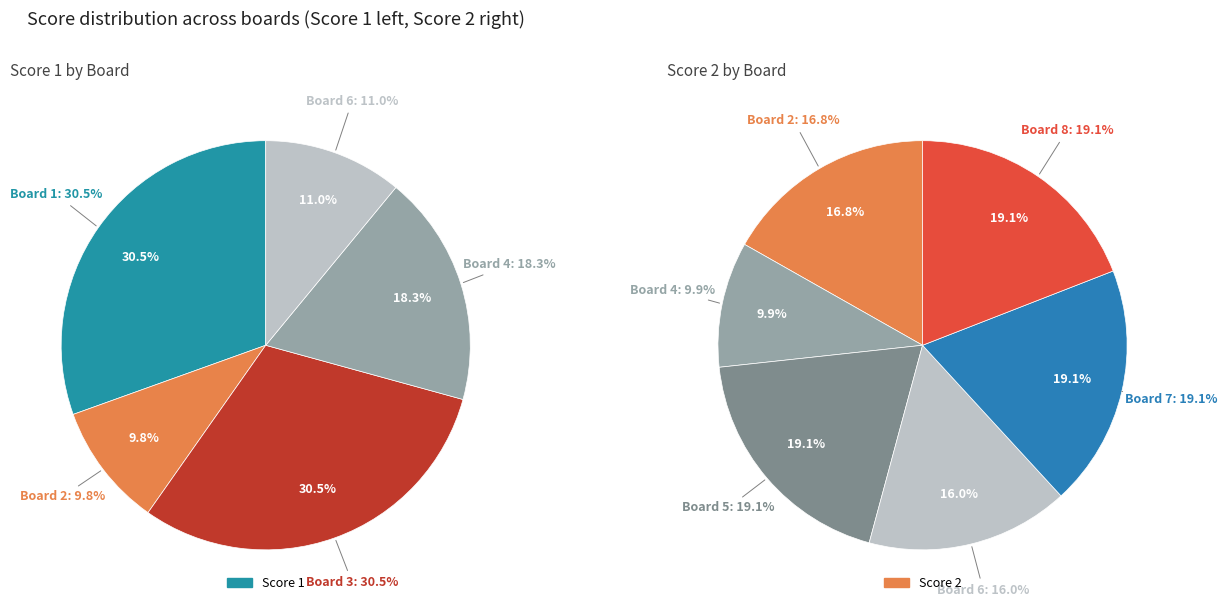

Is there a majority slice in this chart?

No